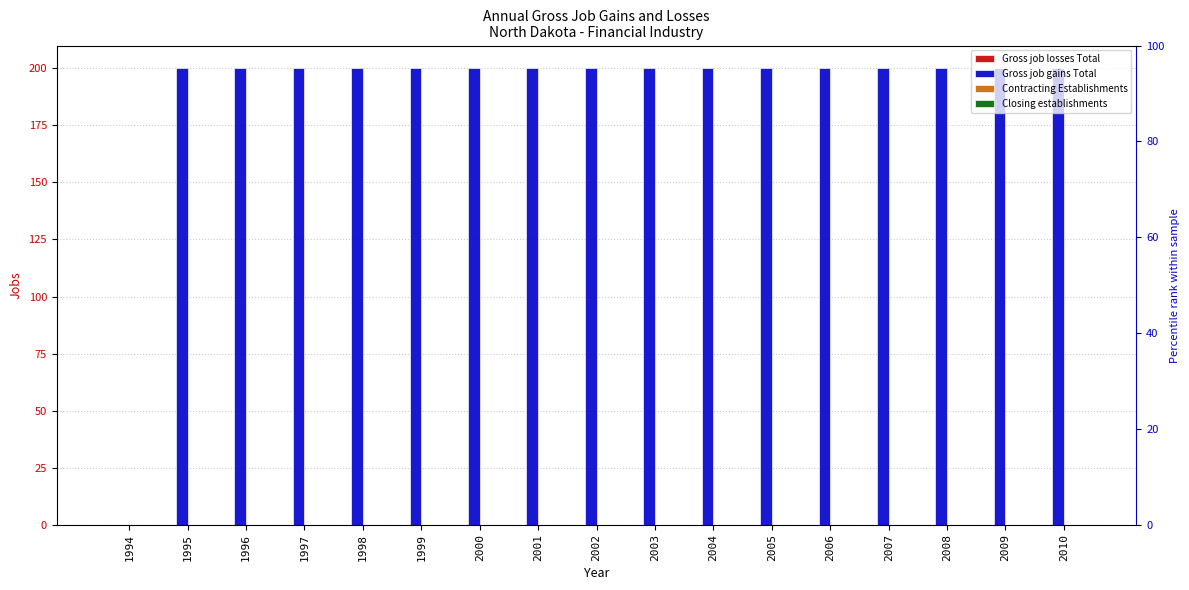

Reading left to right, extract all data points from this chart.

Gross job losses Total: 1994=0	1995=0	1996=0	1997=0	1998=0	1999=0	2000=0	2001=0	2002=0	2003=0	2004=0	2005=0	2006=0	2007=0	2008=0	2009=0	2010=0
Gross job gains Total: 1994=0	1995=200	1996=200	1997=200	1998=200	1999=200	2000=200	2001=200	2002=200	2003=200	2004=200	2005=200	2006=200	2007=200	2008=200	2009=200	2010=200
Contracting Establishments: 1994=0	1995=0	1996=0	1997=0	1998=0	1999=0	2000=0	2001=0	2002=0	2003=0	2004=0	2005=0	2006=0	2007=0	2008=0	2009=0	2010=0
Closing establishments: 1994=0	1995=0	1996=0	1997=0	1998=0	1999=0	2000=0	2001=0	2002=0	2003=0	2004=0	2005=0	2006=0	2007=0	2008=0	2009=0	2010=0